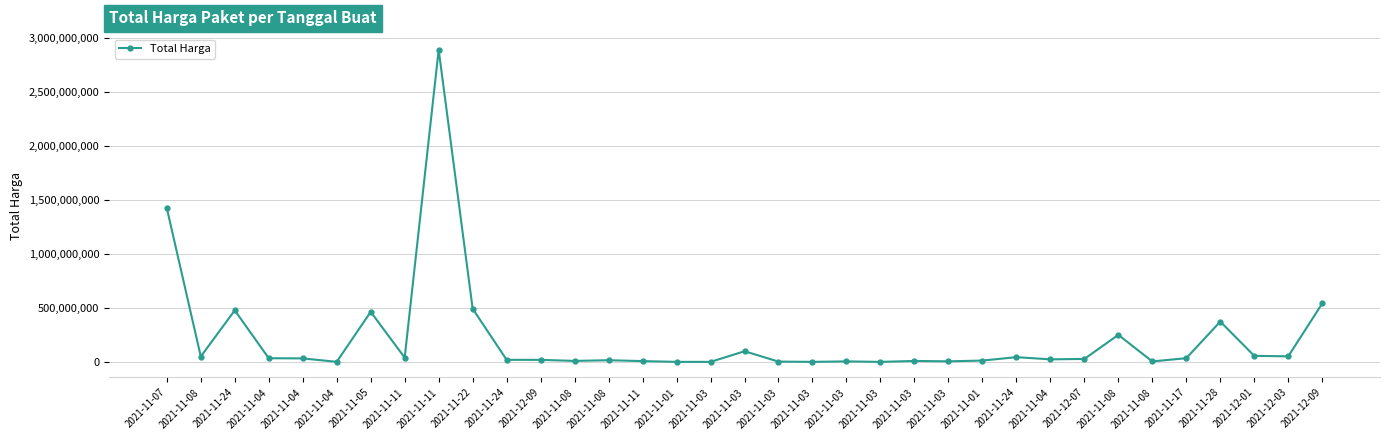

Between 2021-11-03 and 2021-11-28, which is larger?

2021-11-28